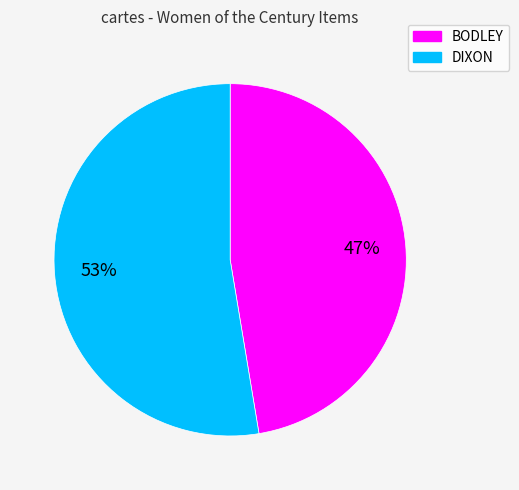

To the nearest percent, what is the average slice percentage?

50%